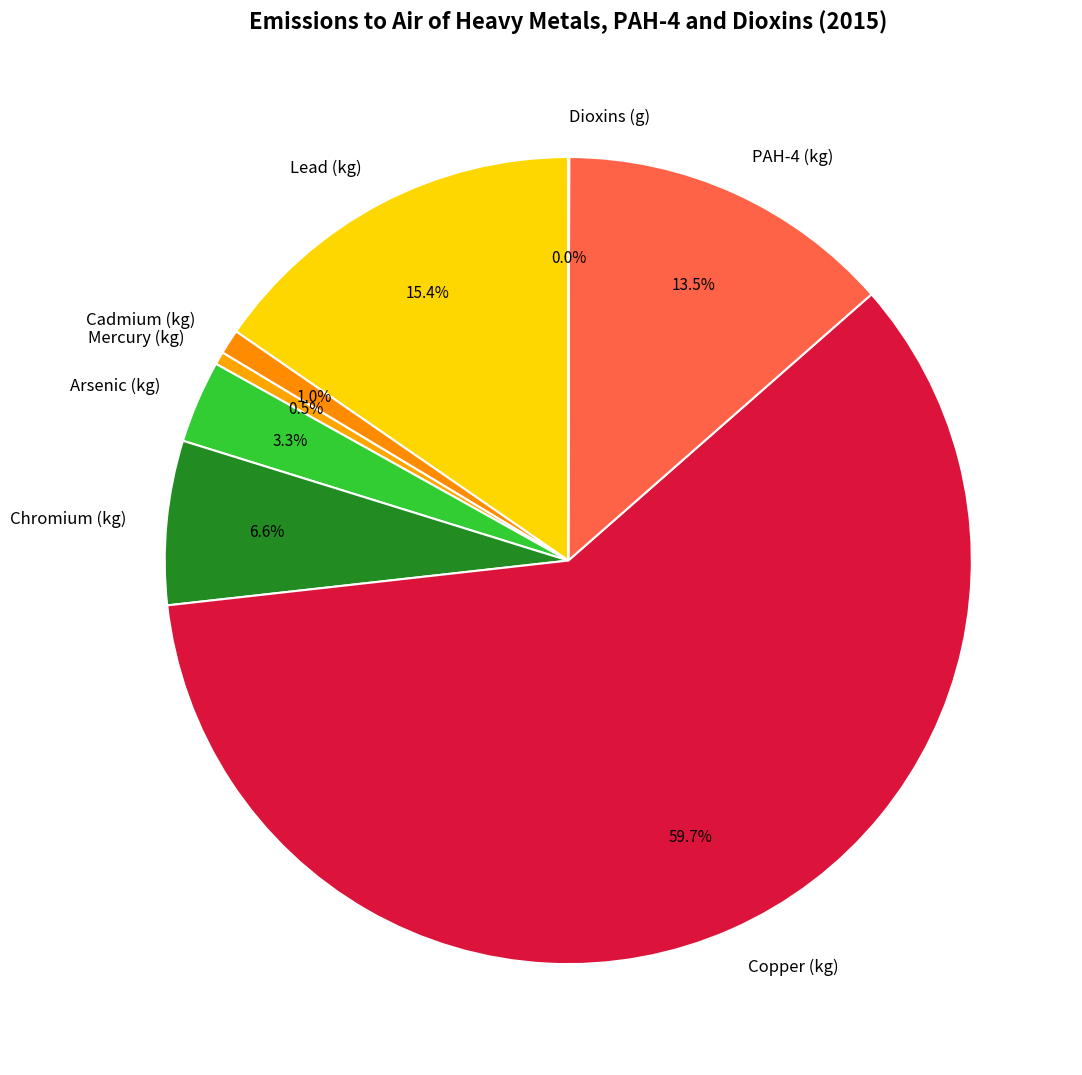

Which slice is the largest?

Copper (kg)